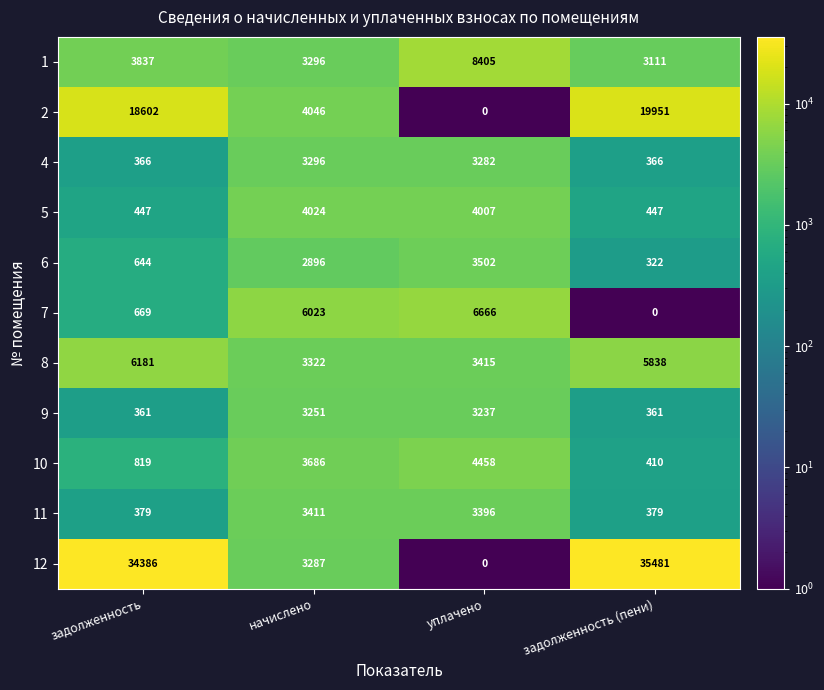

Rank the series at задолженность from highest to lowest value.

12, 2, 8, 1, 10, 7, 6, 5, 11, 4, 9